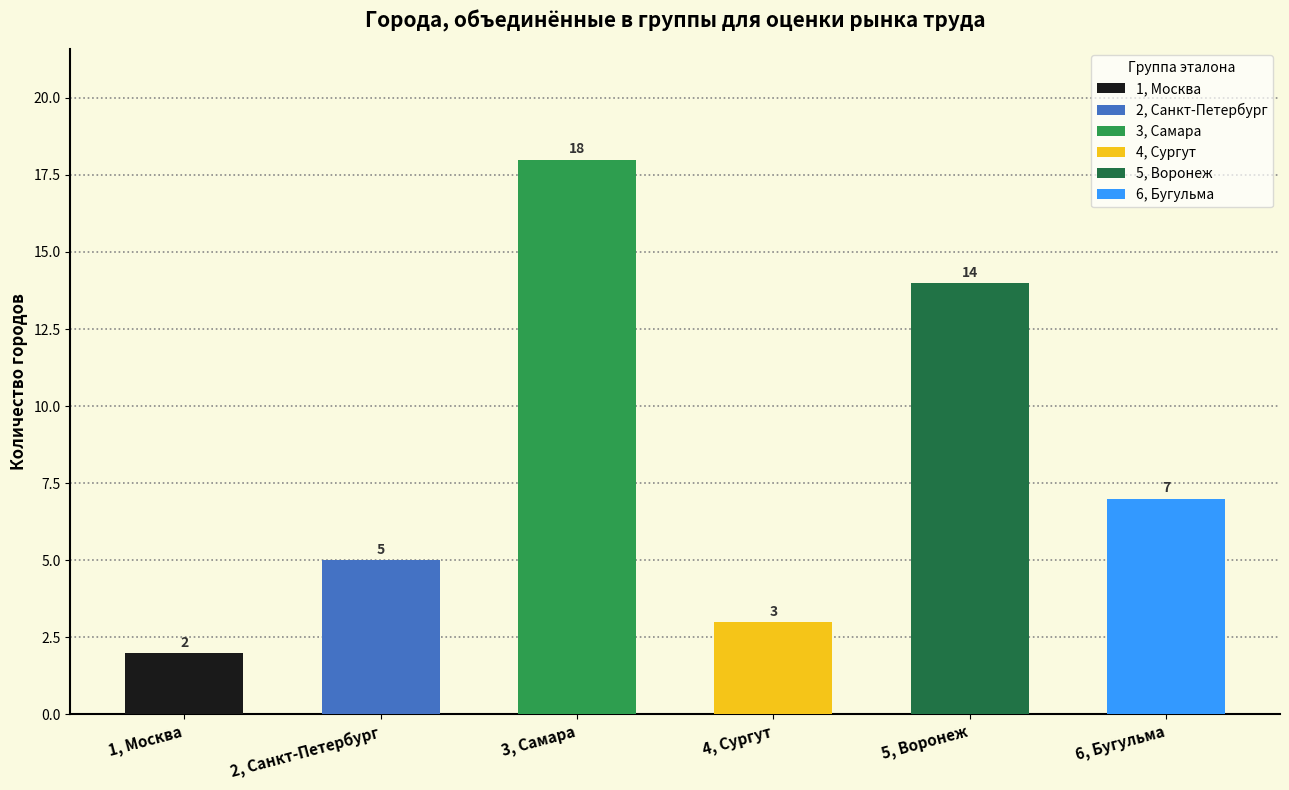

True or false: the data shows 11 at 6, Бугульма.

False